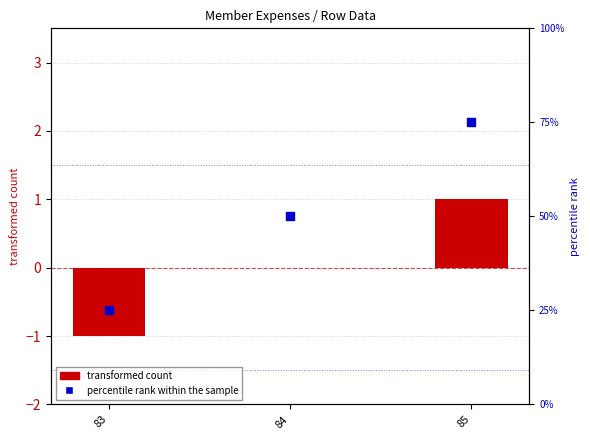

Which series contains the highest Y value?

percentile rank within the sample